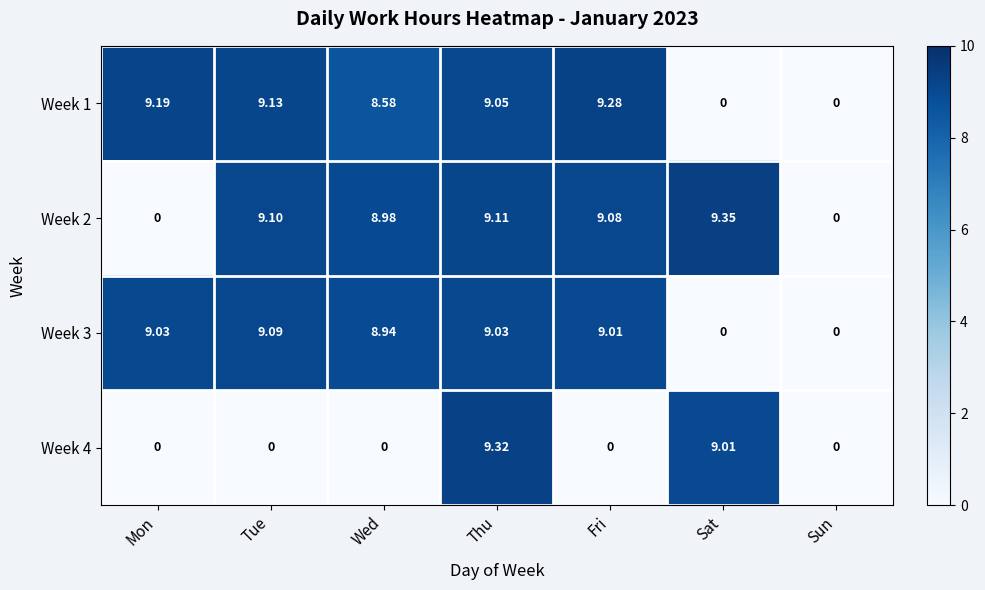

Where does the Week 3 series first go above 9?

Mon